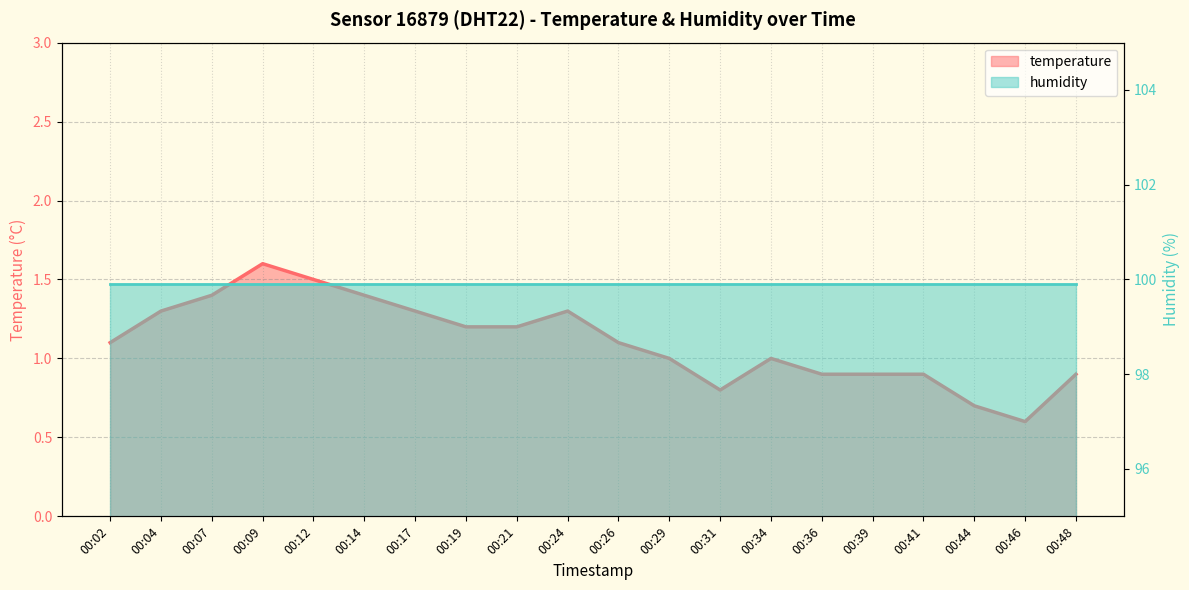

Is it true that the value at 00:31 is 0.4?

False